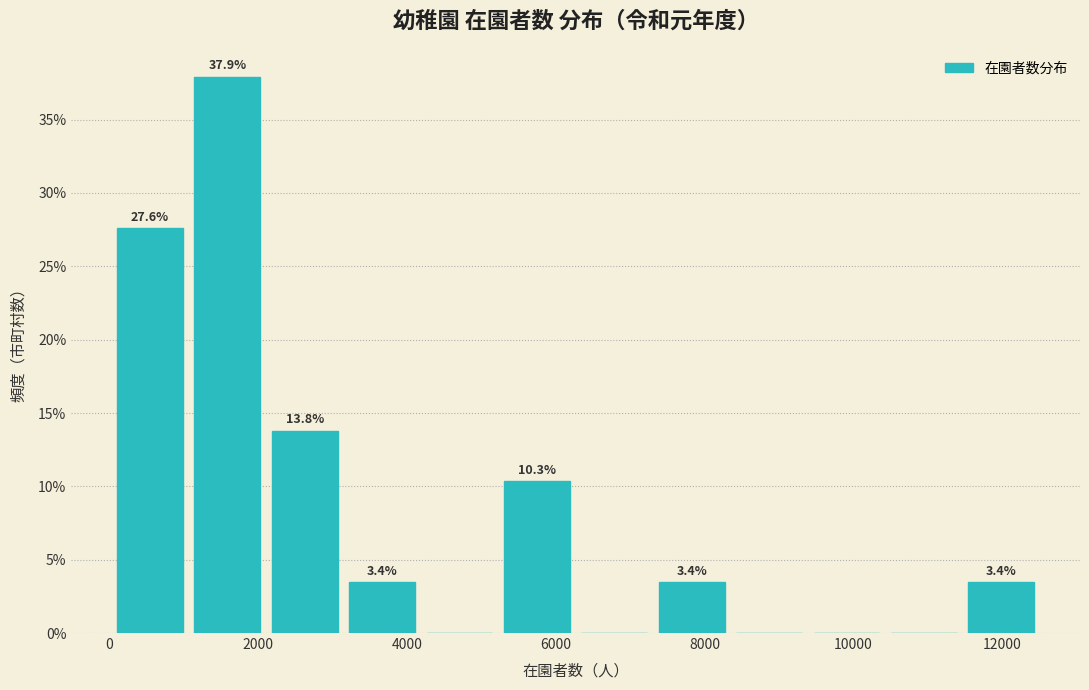

Over which range of the x-axis is the bar tallest?

1000 to 2200